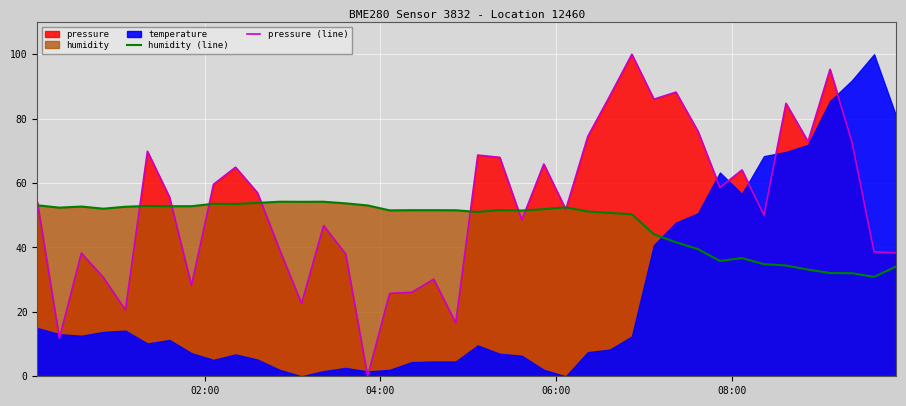

How many times do pressure (line) and humidity (line) cross each other?

10